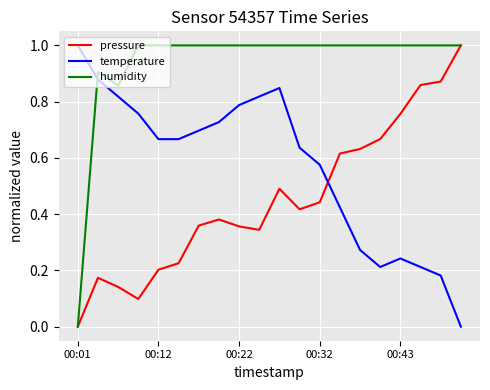

What are all the series names shown in the legend?

pressure, temperature, humidity